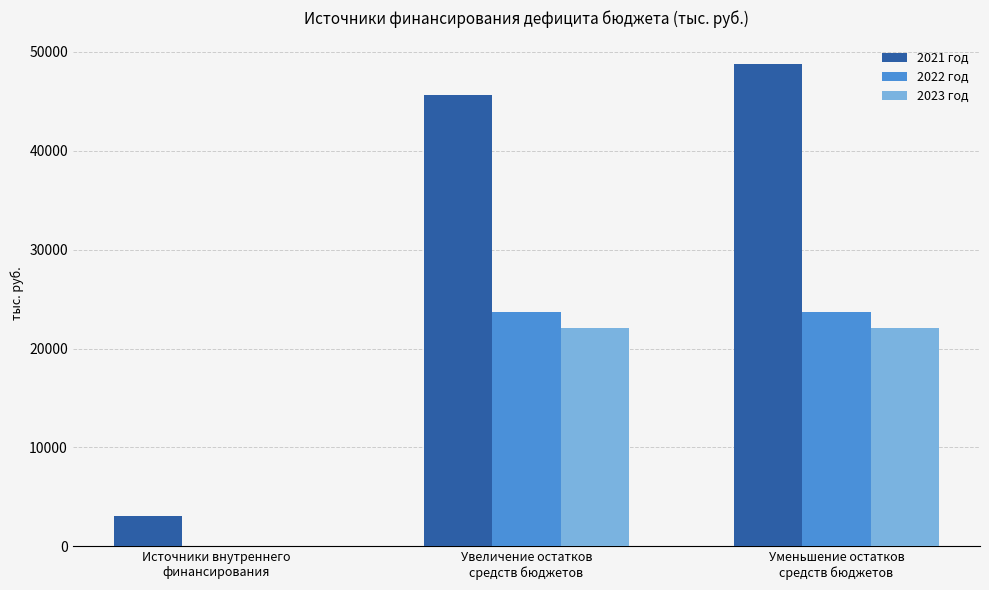

Which series has the largest total across all categories?

2021 год